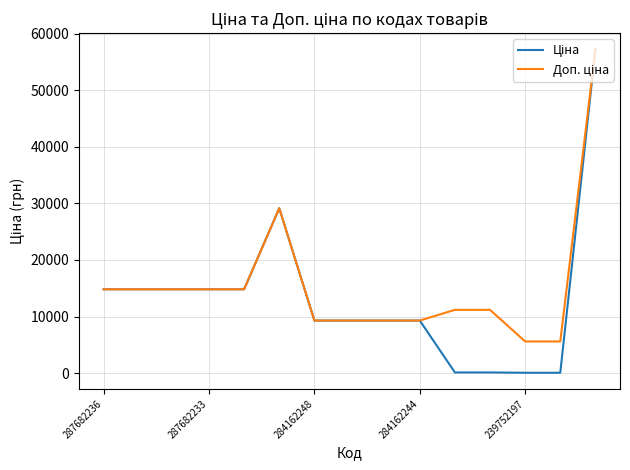

What is the minimum value for Ціна?

55.9